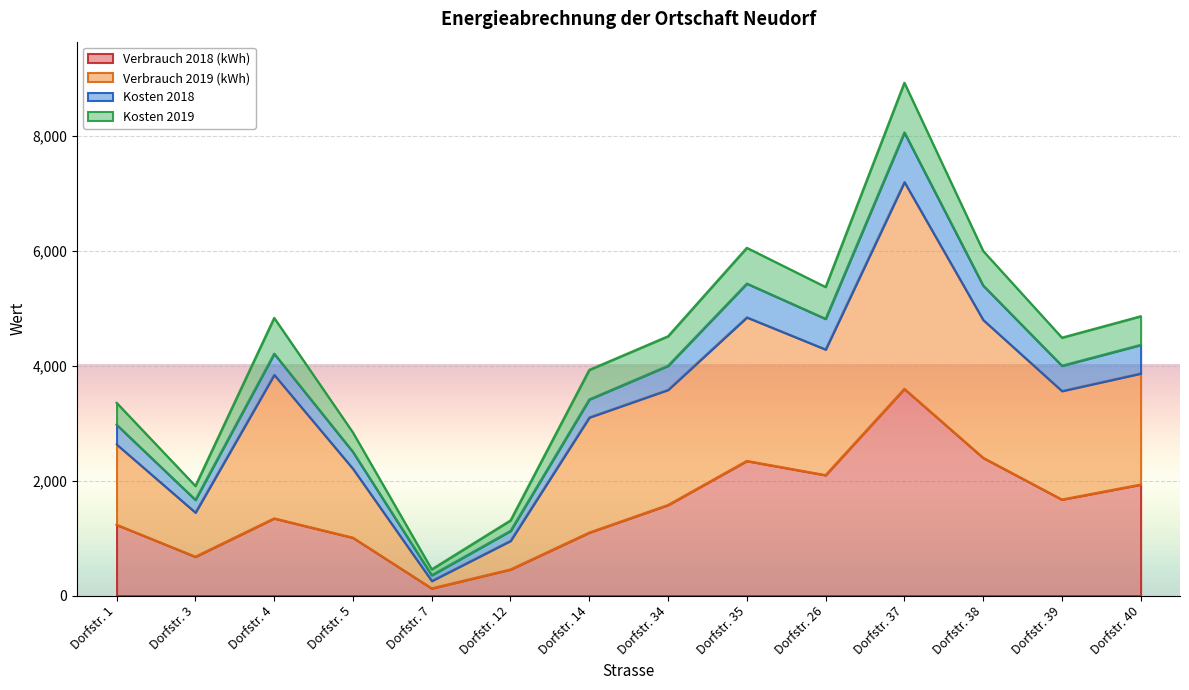

Rank the series at Dorfstr. 40 from highest to lowest value.

Kosten 2019, Kosten 2018, Verbrauch 2019 (kWh), Verbrauch 2018 (kWh)